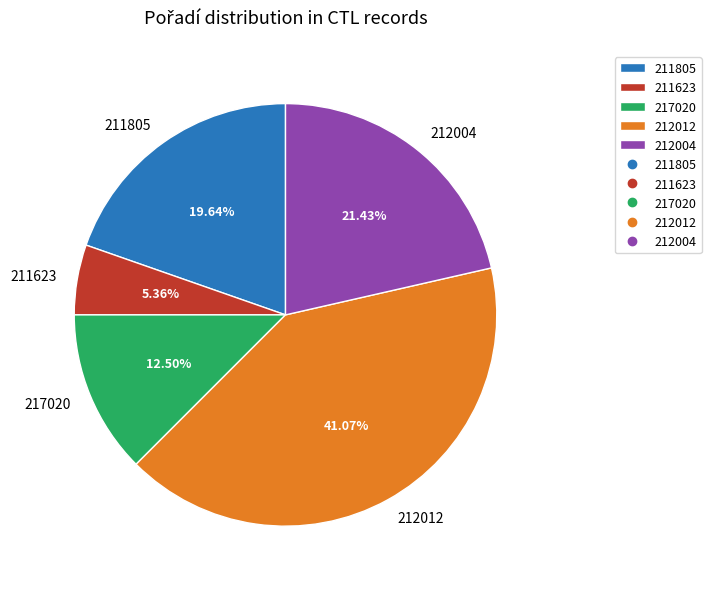

What is the total percentage of 217020 and 212004?

33.9%